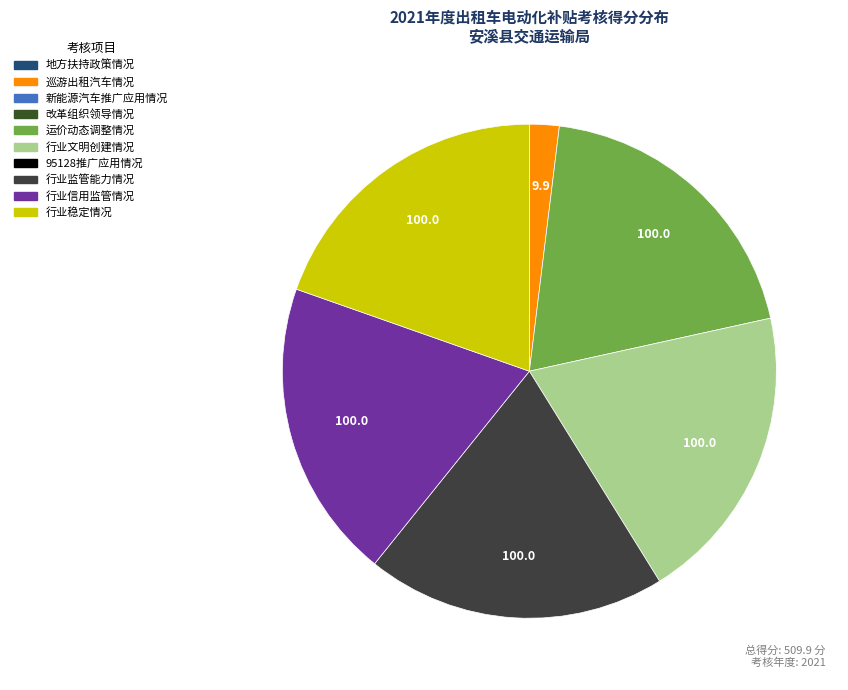

Does any single category account for the majority?

No